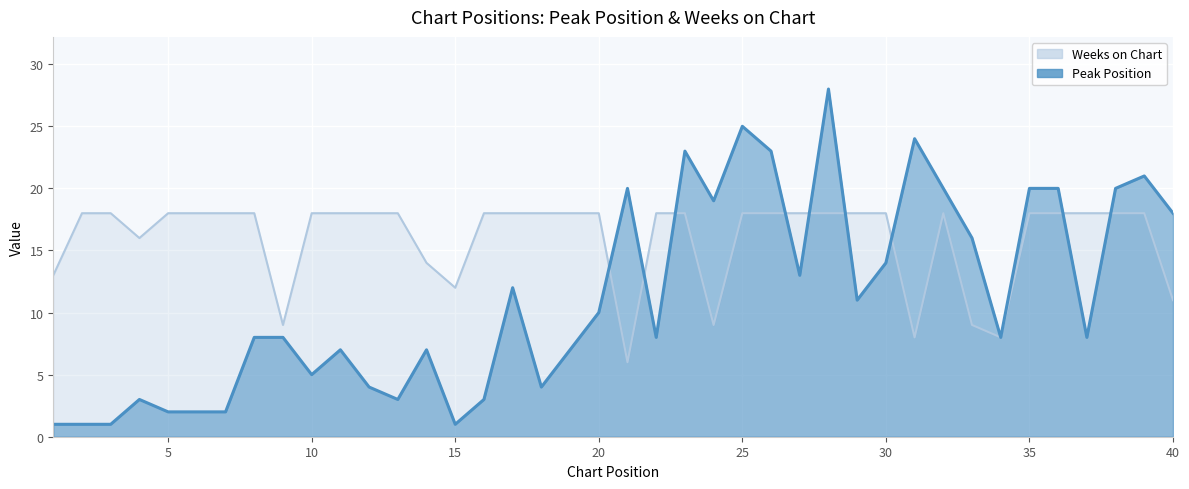

Which label corresponds to the smallest value in the chart?

1